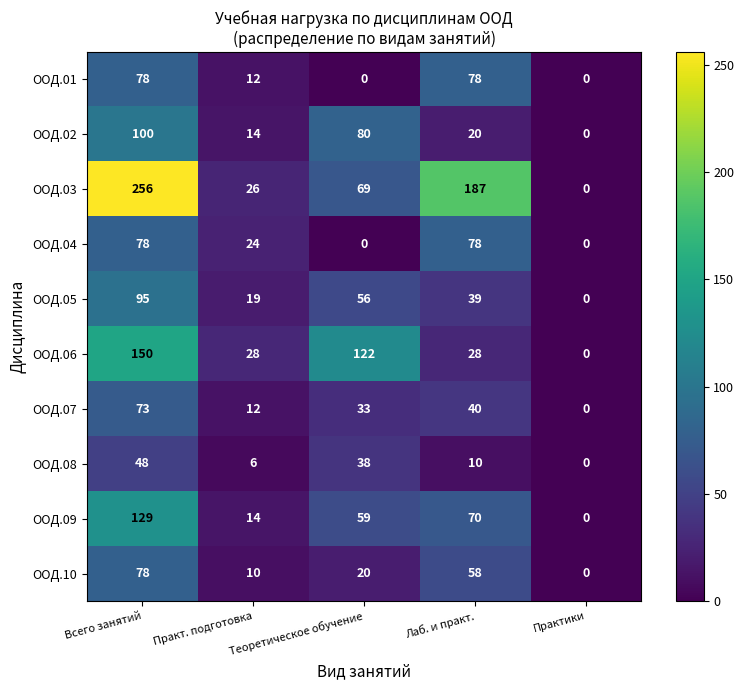

List the labels in order of ООД.08 value, largest first.

Всего занятий, Теоретическое обучение, Лаб. и практ., Практ. подготовка, Практики